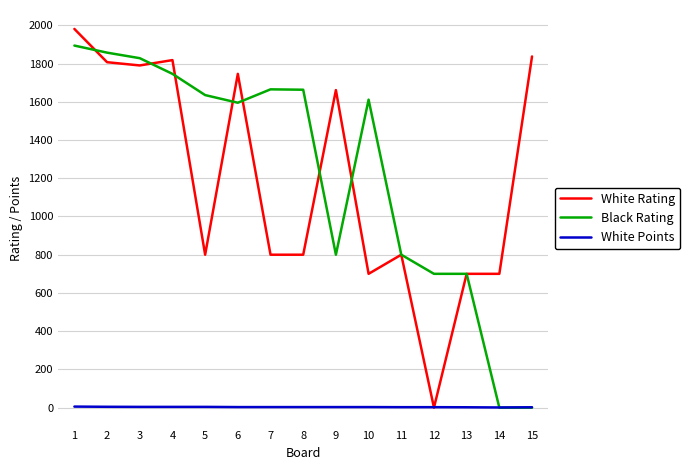

Is this an area chart (filled region under the line)?

No